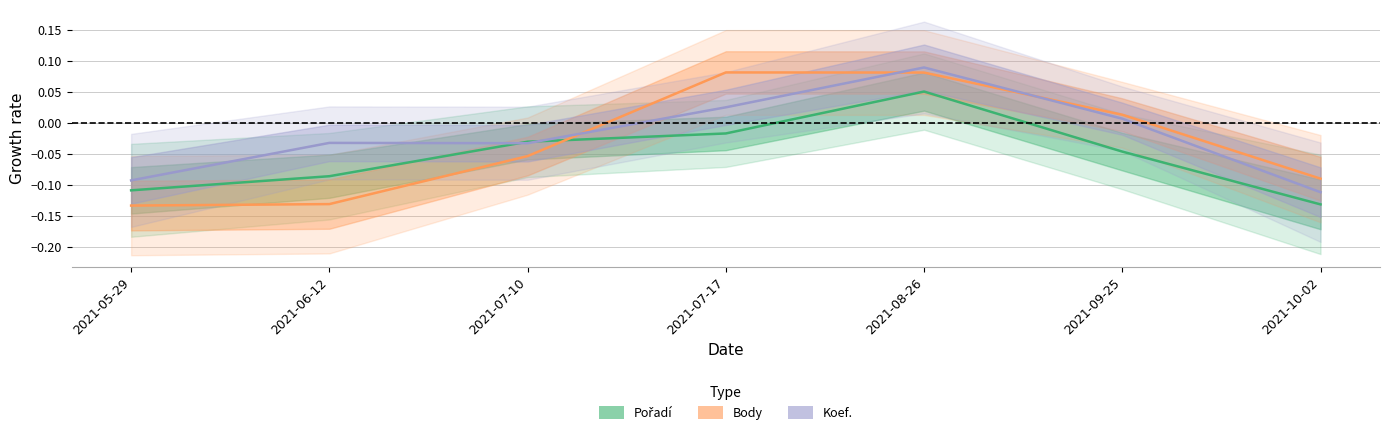

Reading right to left, extract all data points from this chart.

Pořadí: 2021-10-02=-0.1	2021-09-25=-0.0	2021-08-26=0.1	2021-07-17=-0.0	2021-07-10=-0.0	2021-06-12=-0.1	2021-05-29=-0.1
Body: 2021-10-02=-0.1	2021-09-25=0.0	2021-08-26=0.1	2021-07-17=0.1	2021-07-10=-0.1	2021-06-12=-0.1	2021-05-29=-0.1
Koef.: 2021-10-02=-0.1	2021-09-25=0.0	2021-08-26=0.1	2021-07-17=0.0	2021-07-10=-0.0	2021-06-12=-0.0	2021-05-29=-0.1